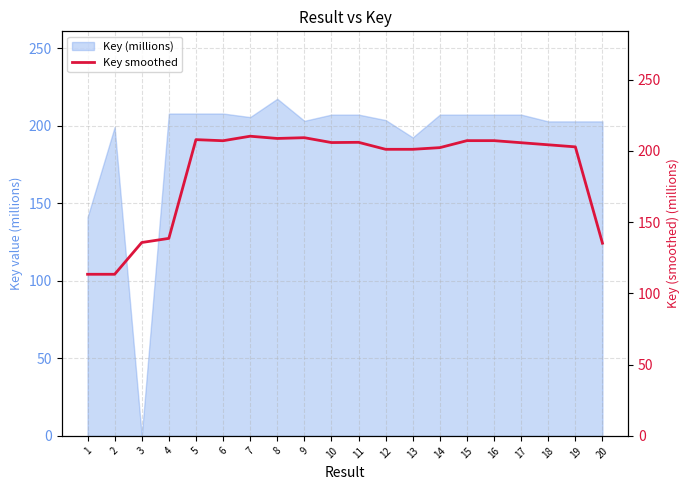

What is the ratio of the value at 10 to the value at 1?

1.8